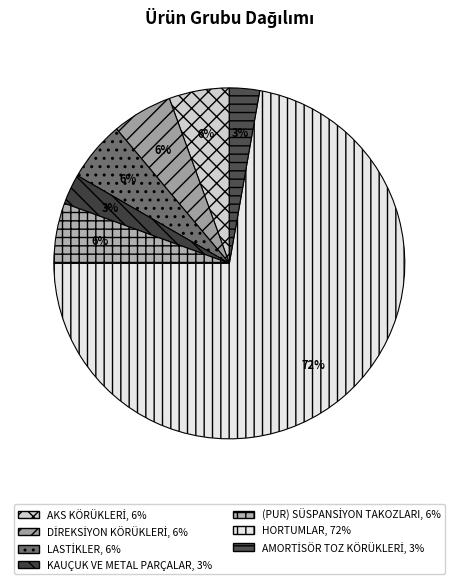

Count the number of slices in the pie.

7